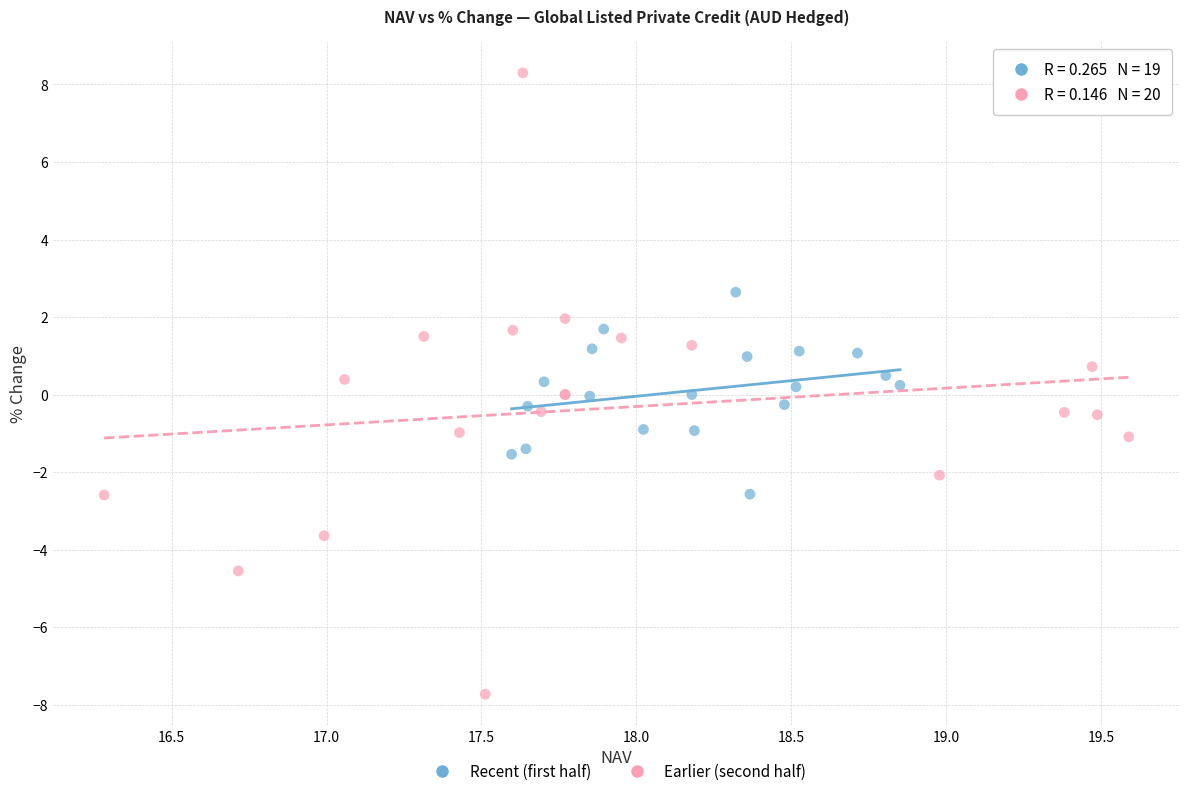

Which series reaches the minimum Y coordinate?

Earlier (second half)